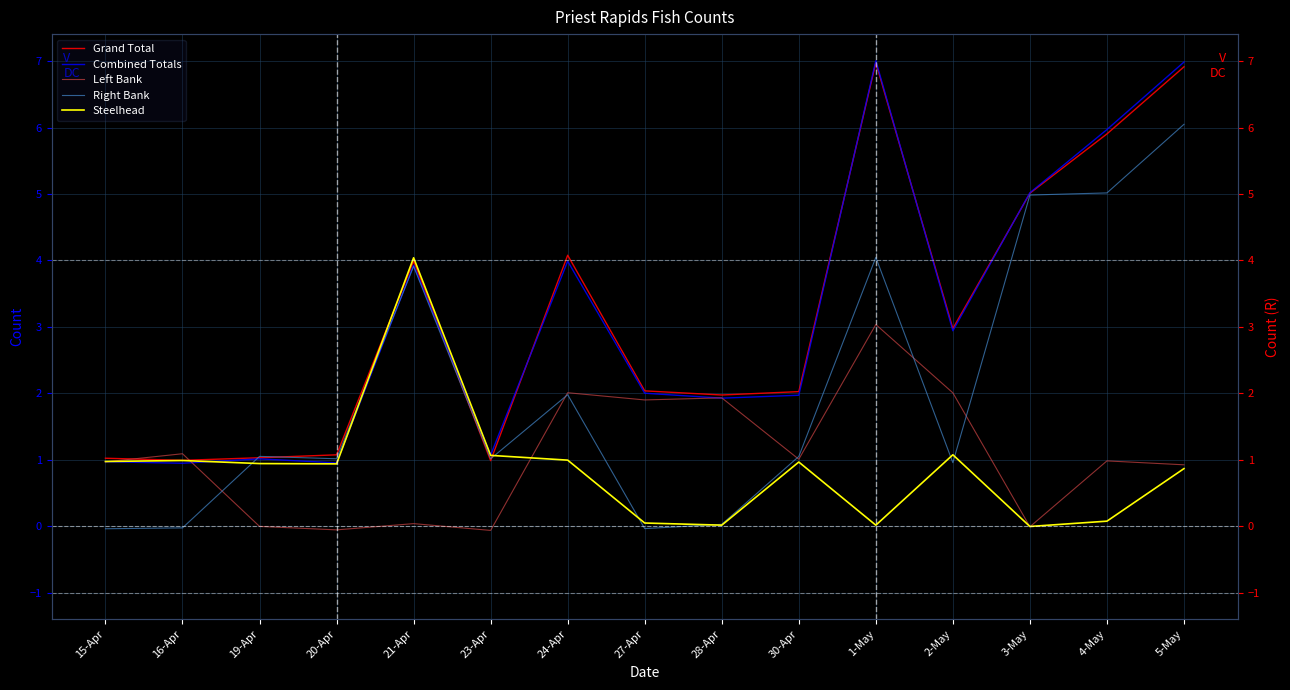

Which has a higher value, 19-Apr or 16-Apr?

19-Apr